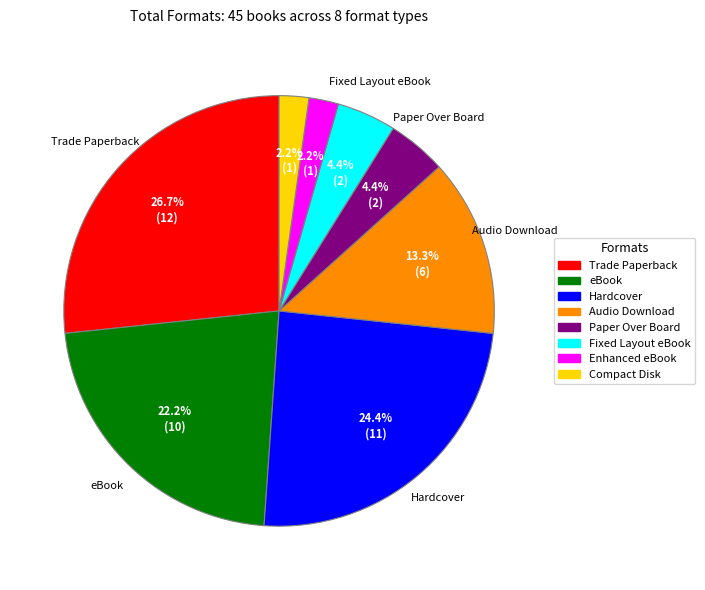

The Enhanced eBook slice represents 10% of the pie. True or false?

False